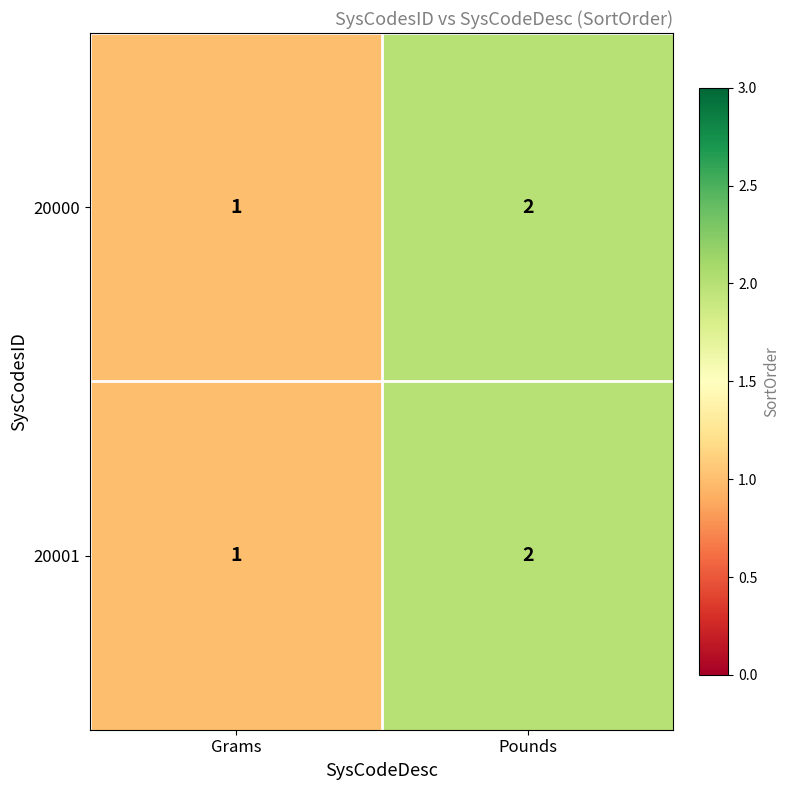

Where is 20001 nearest to the value 1?

Grams